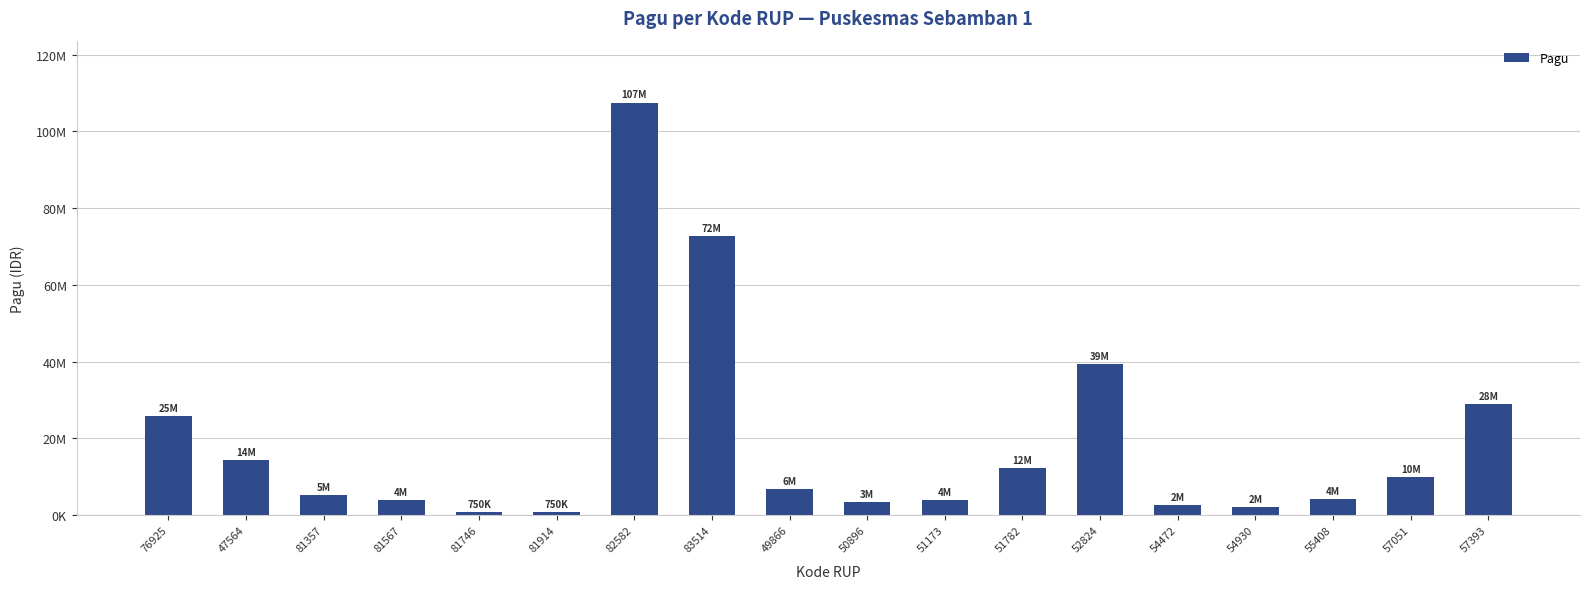

Where is the data nearest to the value 54135000?

52824